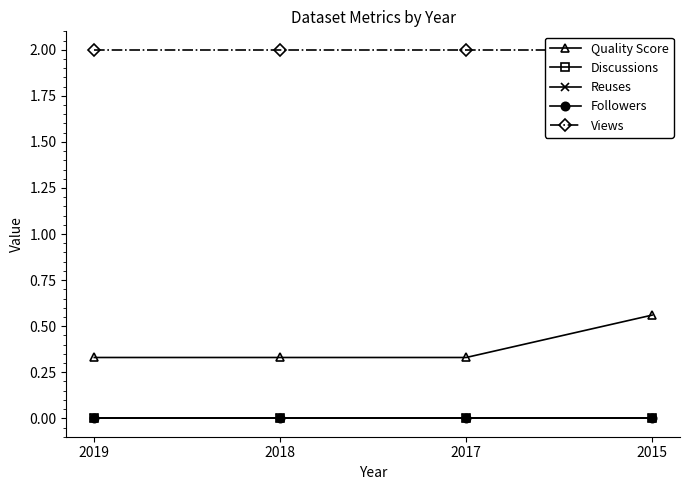

Count the Quality Score values in the range 0 to 1.

4